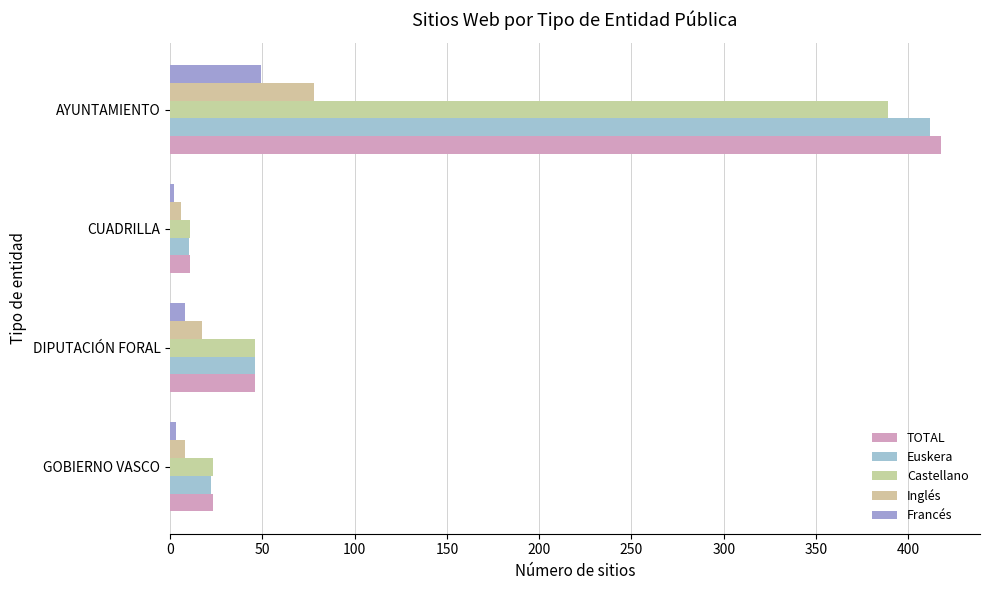

How many data points in TOTAL are less than 46?

2